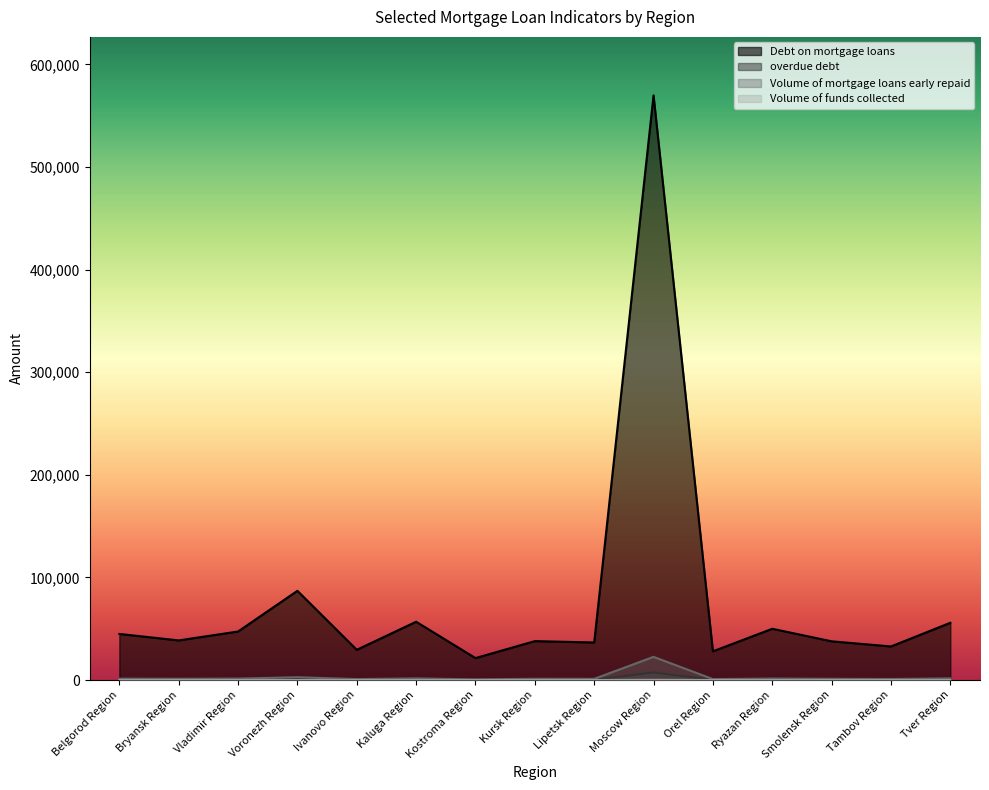

Rank the series at Voronezh Region from lowest to highest value.

Volume of funds collected, overdue debt, Volume of mortgage loans early repaid, Debt on mortgage loans